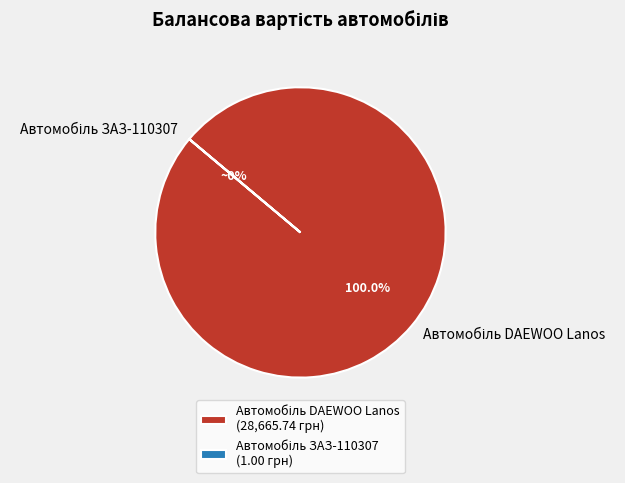

To the nearest percent, what is the average slice percentage?

50%